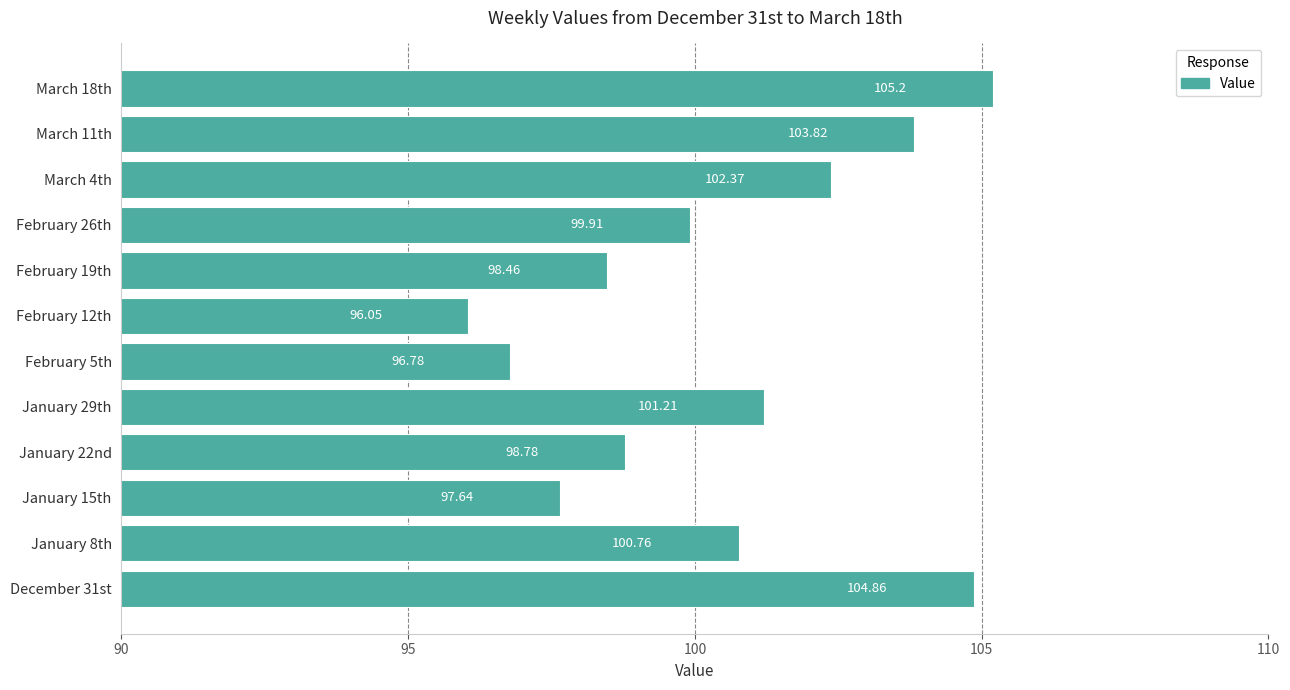

What is the difference between the second highest and second lowest values?

8.1